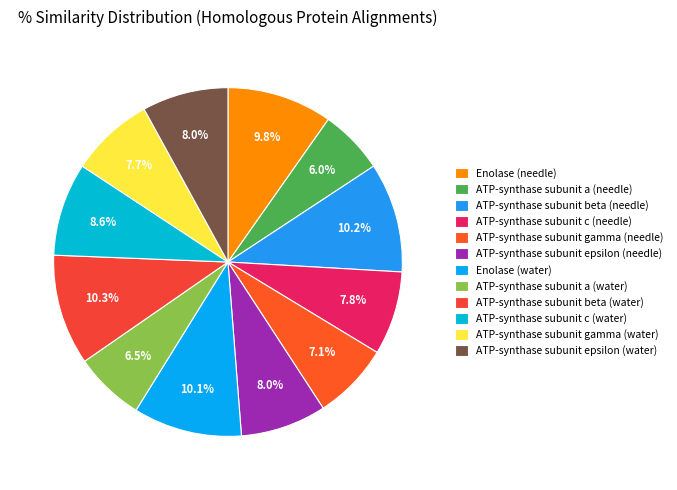

Approximately how many times larger is the value at ATP-synthase subunit gamma (needle) compared to ATP-synthase subunit gamma (water)?

0.9